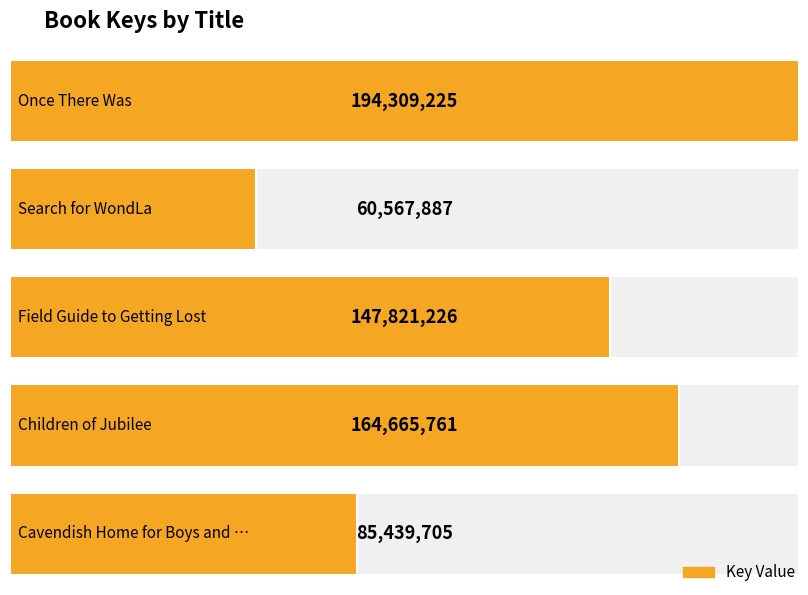

What is the difference between the values at Children of Jubilee and Field Guide to Getting Lost?

16844535